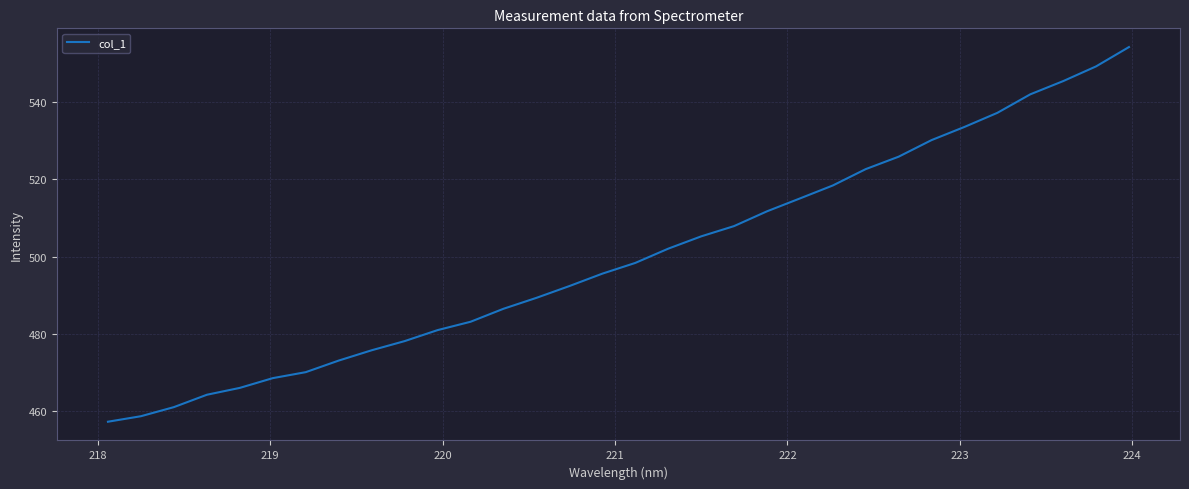

What is the difference between the maximum and minimum values?

97.1